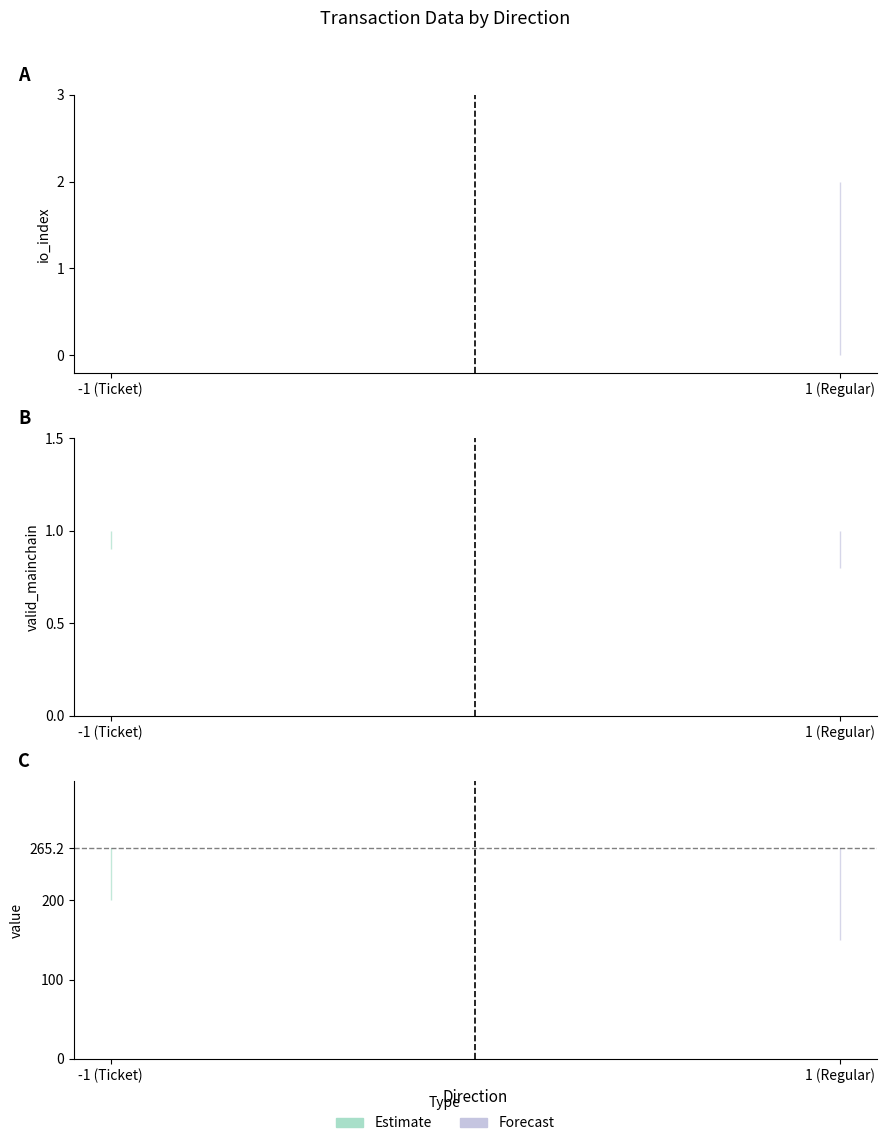

What is the sum of all io_index values?

3.0